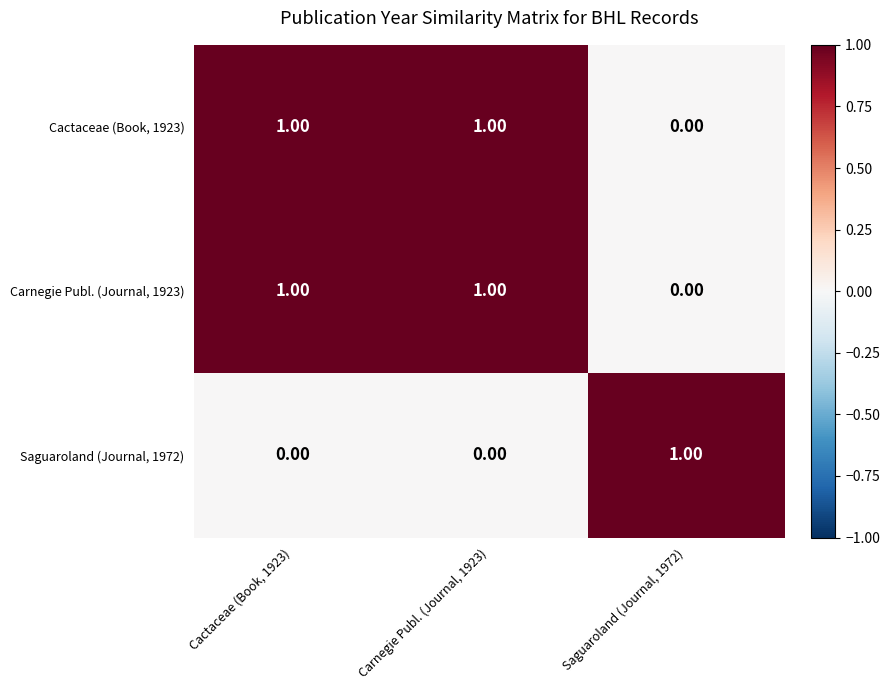

At how many categories does at least one series exceed 0?

3